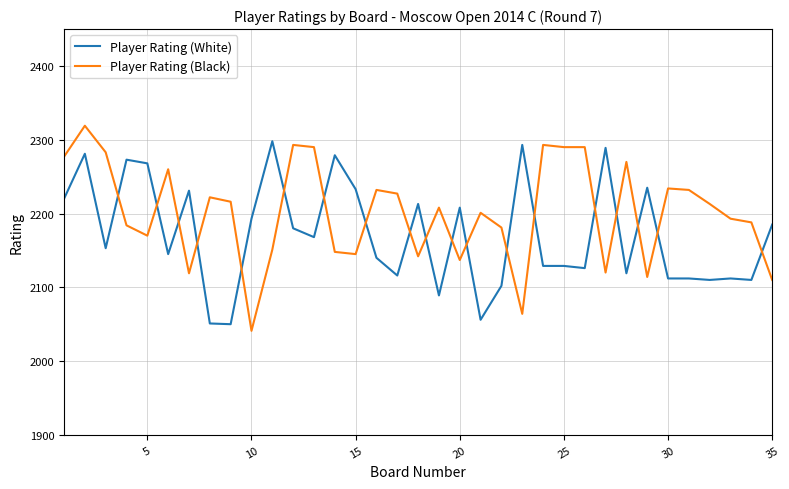

Which series has the largest total across all categories?

Player Rating (Black)